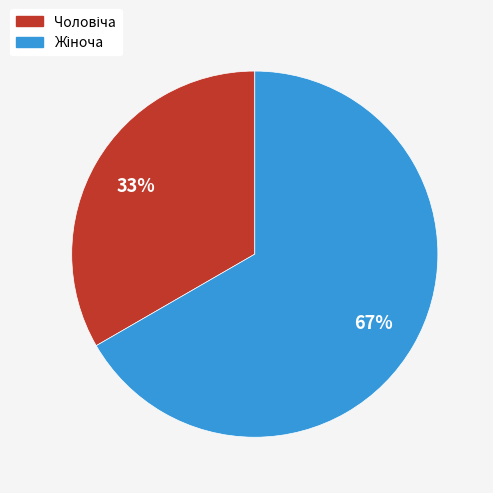

To the nearest percent, what is the average slice percentage?

50%